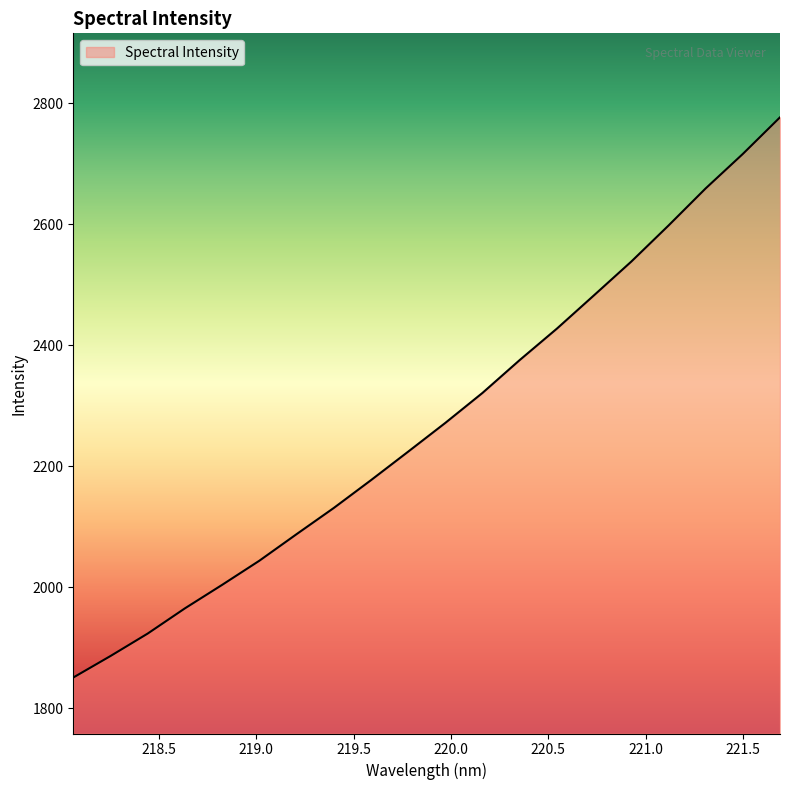

What is the greatest value displayed?

2776.5